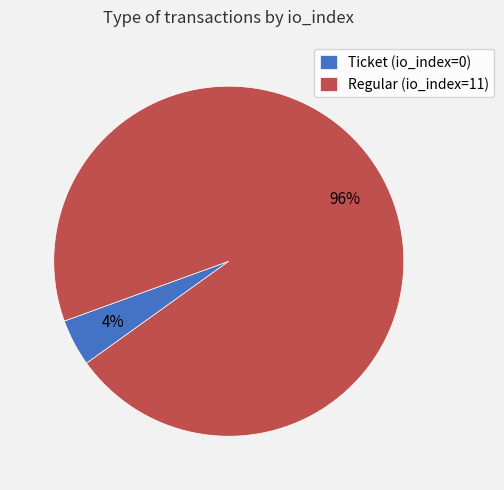

Count the number of slices in the pie.

2